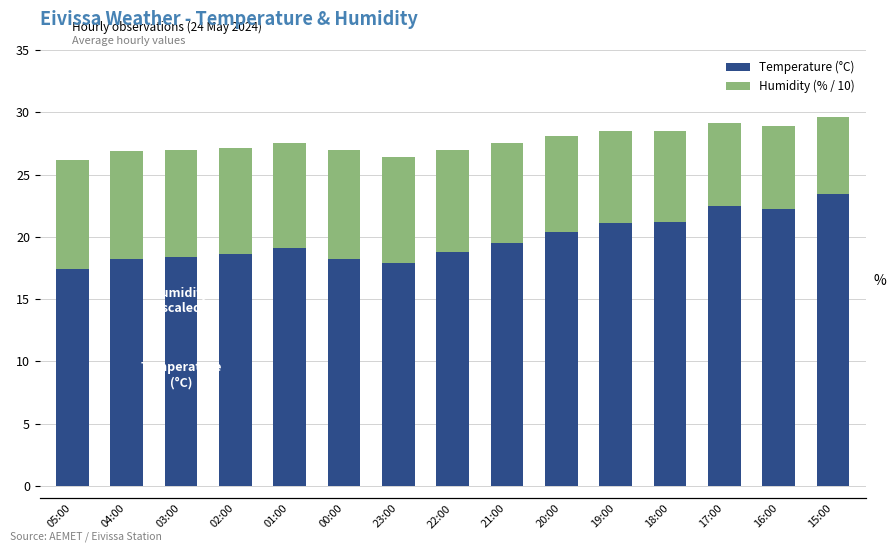

Rank the series by their maximum value, from highest to lowest.

Temperature (°C), Humidity (% / 10)